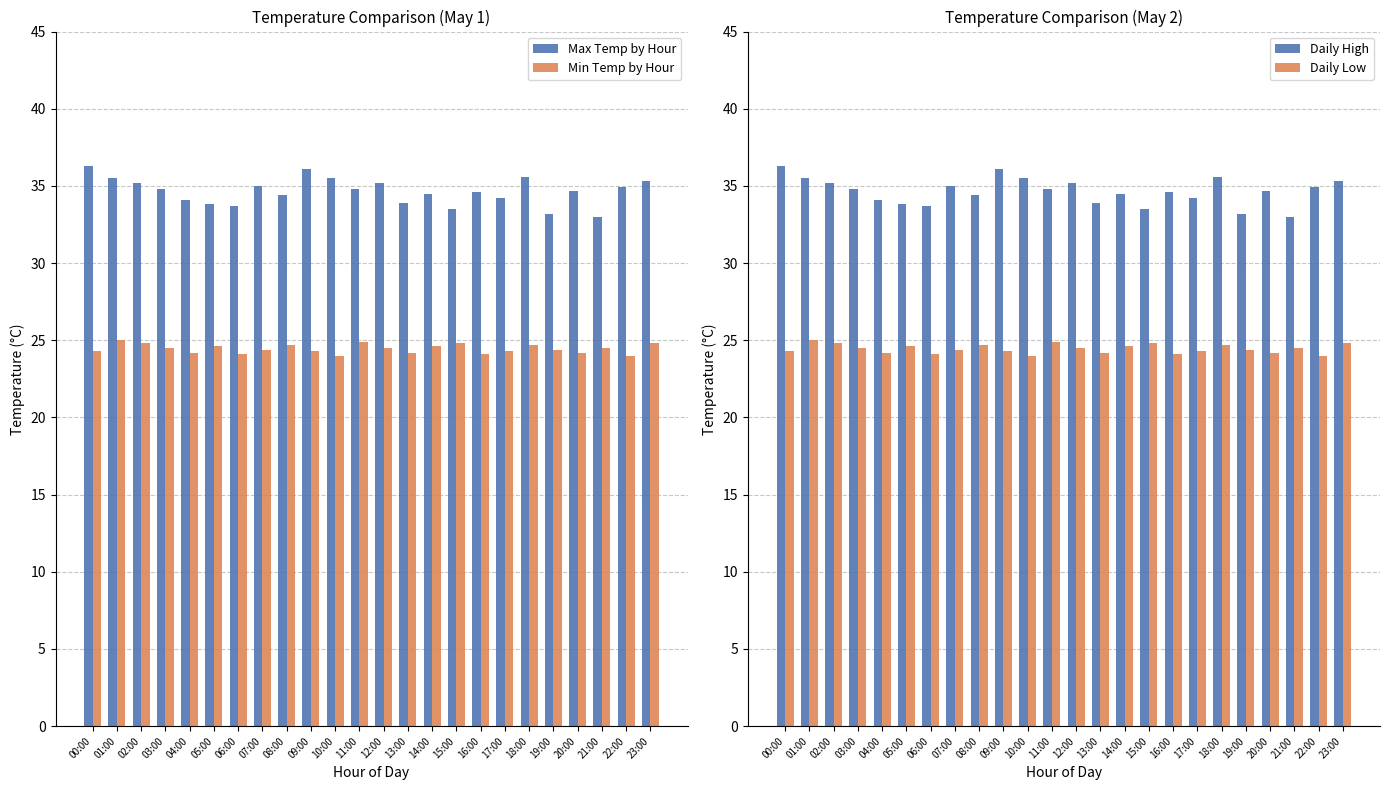

Count the number of data series in this chart.

4